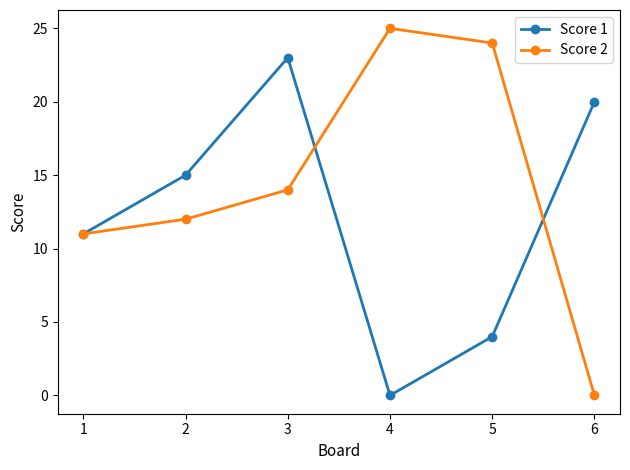

Is the value of Score 1 at 6 greater than the value of Score 2 at 6?

Yes